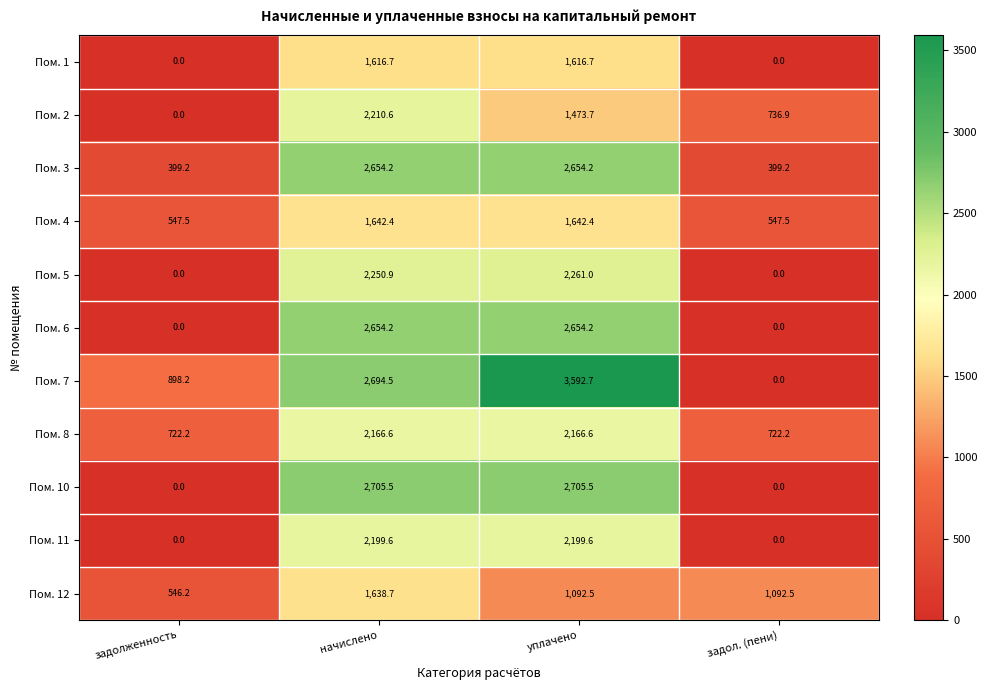

What is the average value of the Пом. 10 series?

1352.8